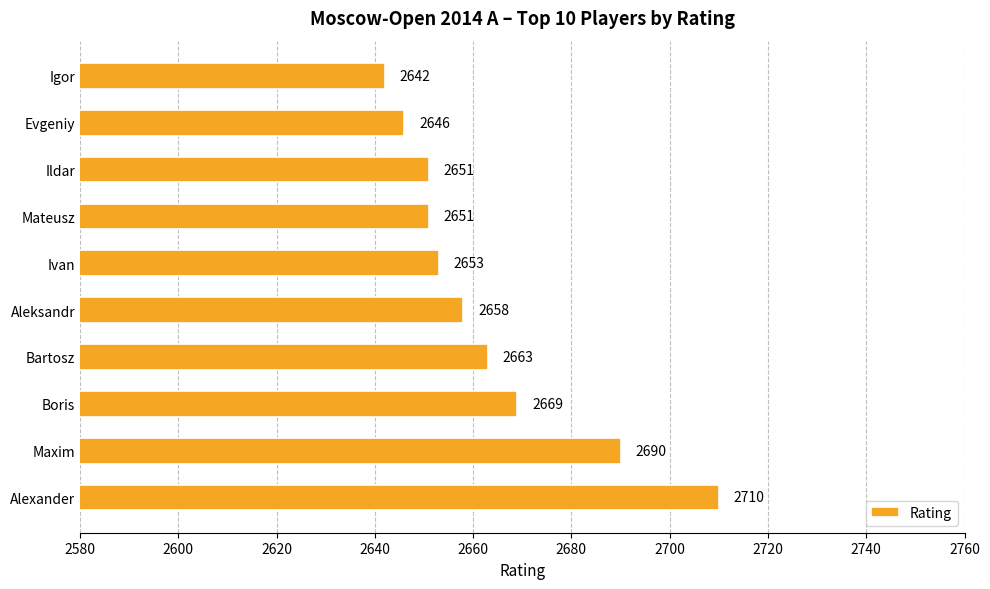

True or false: the data shows 2710 at Alexander.

True